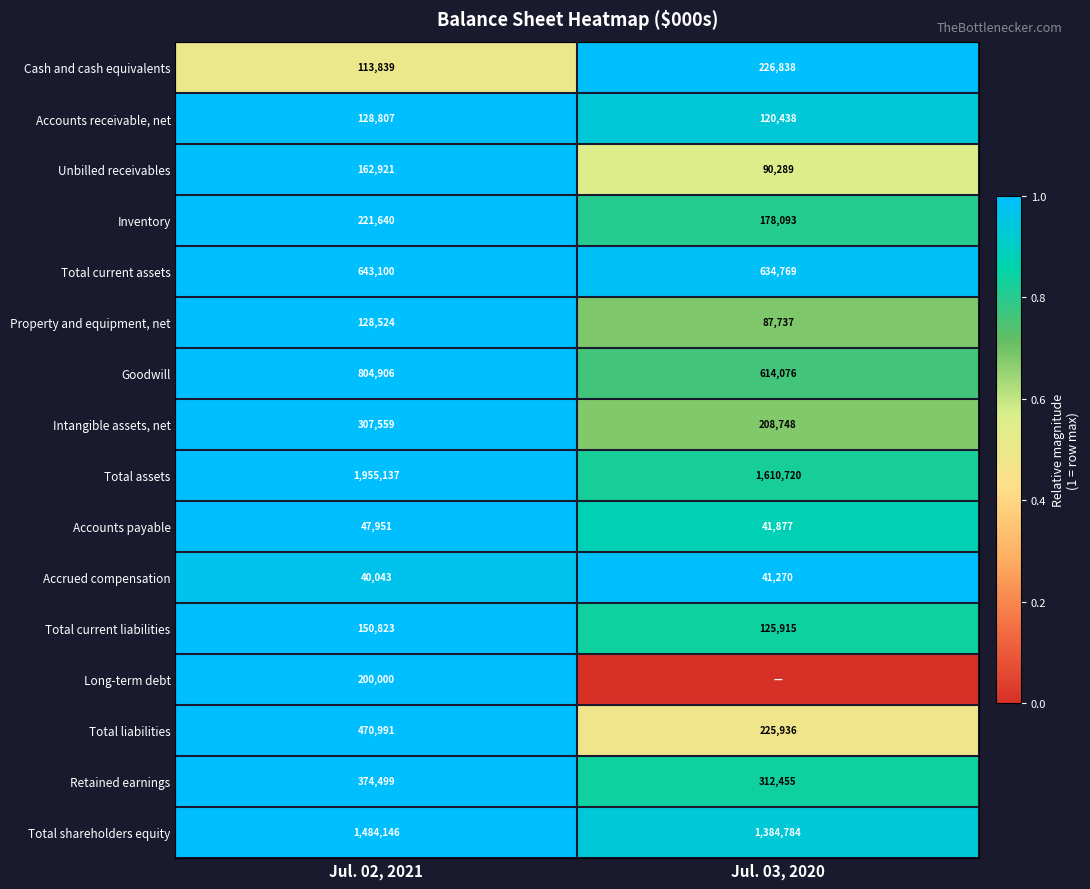

What is the difference between the maximum and minimum values in the Accounts payable series?

6074